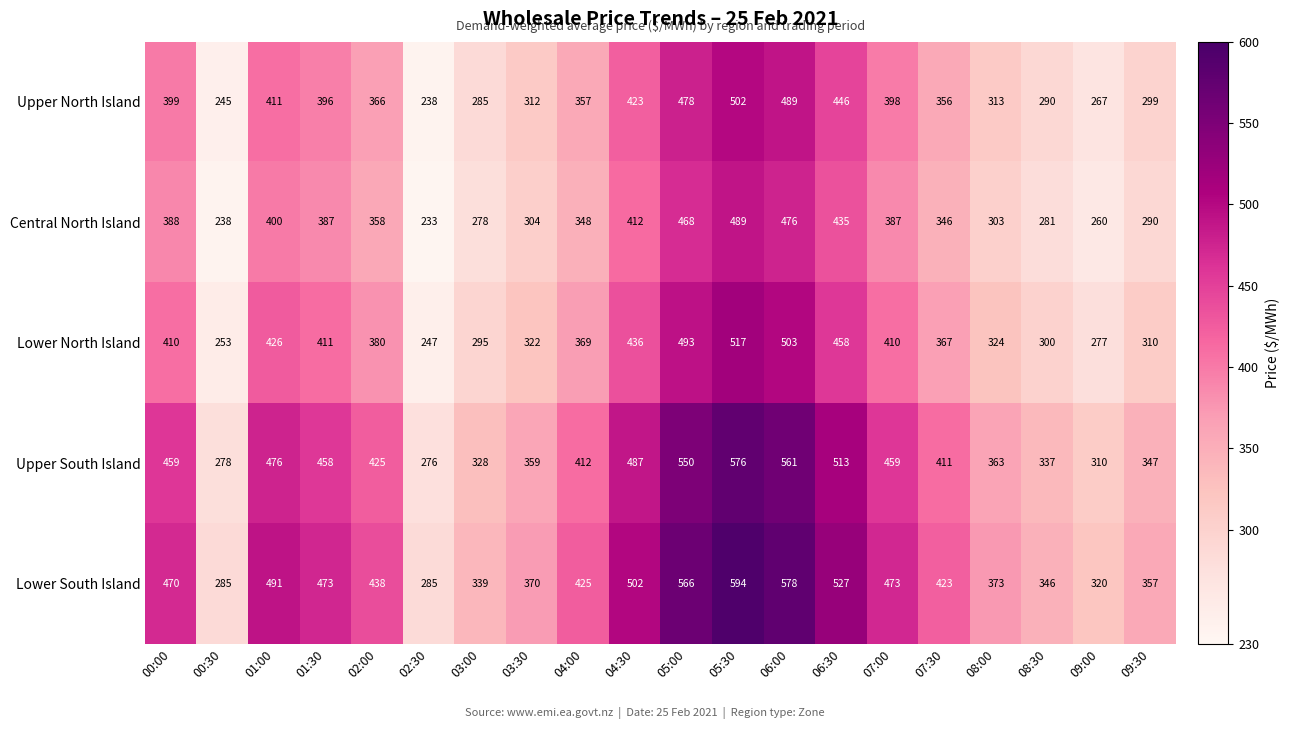

Rank the series at 00:00 from lowest to highest value.

Central North Island, Upper North Island, Lower North Island, Upper South Island, Lower South Island